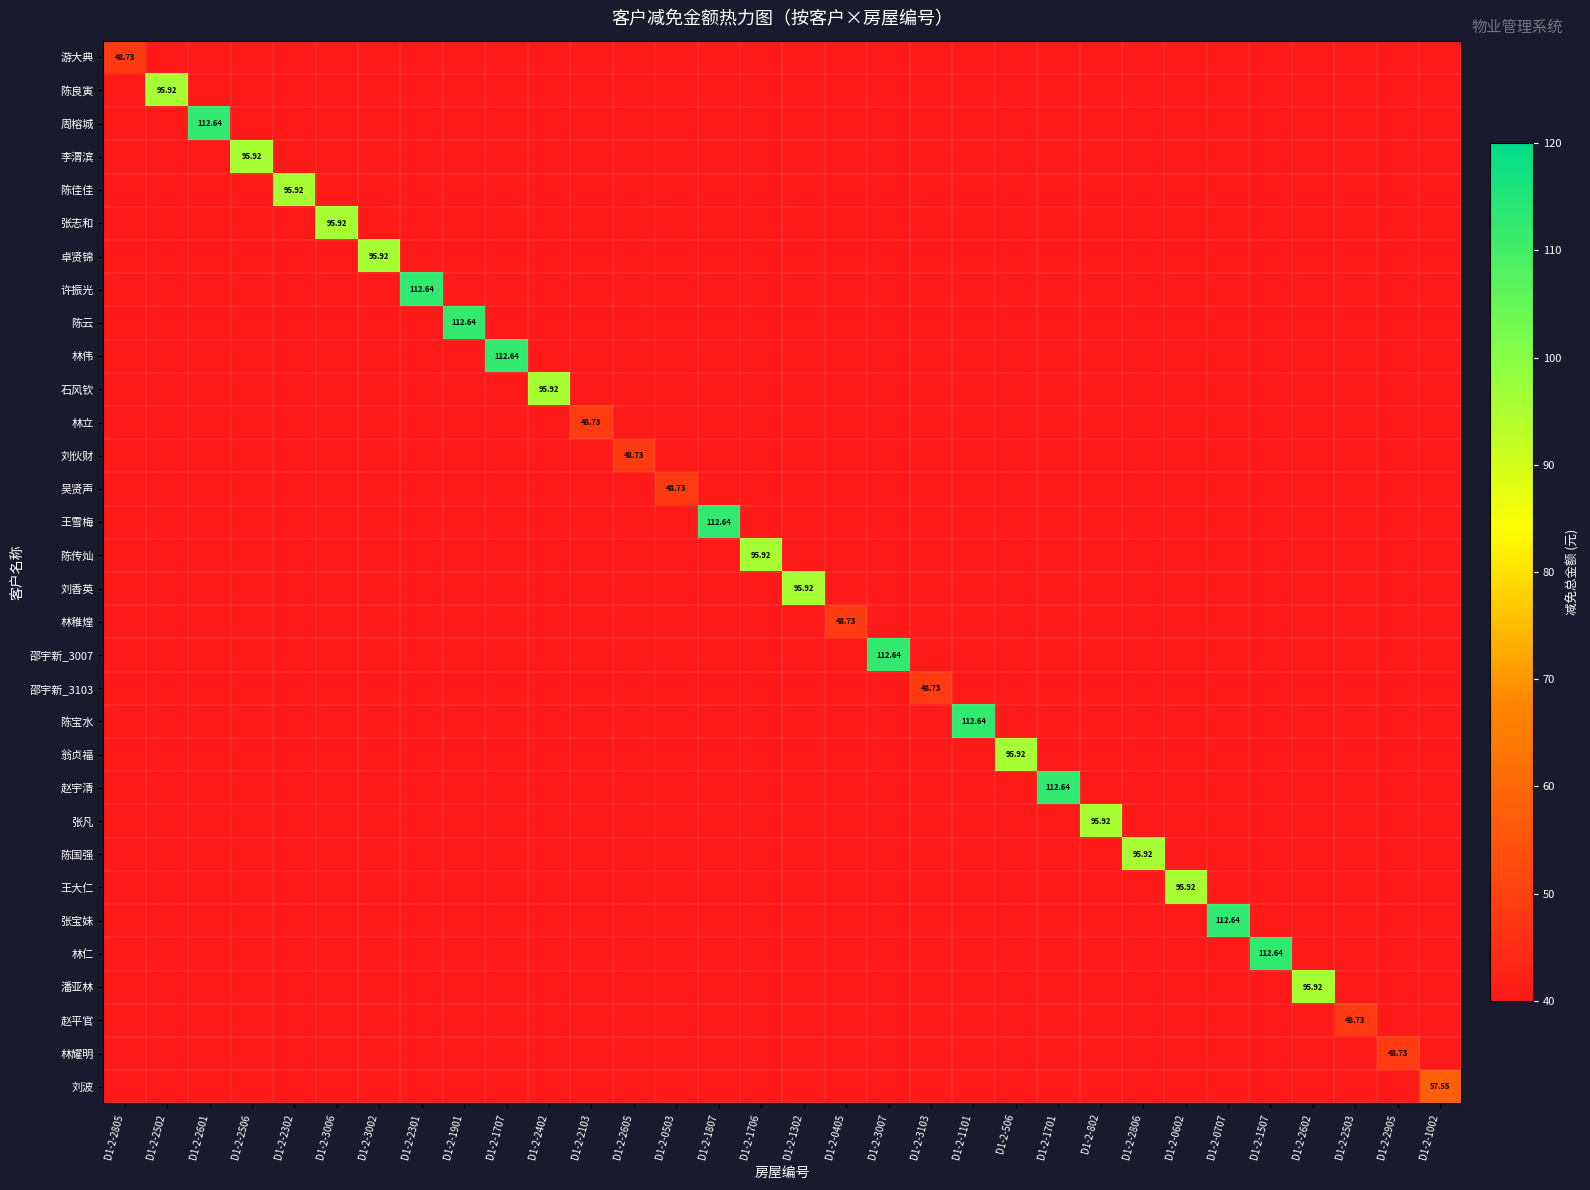

The value of 李渭滨 at D1-2-1901 is 0.0. True or false?

True